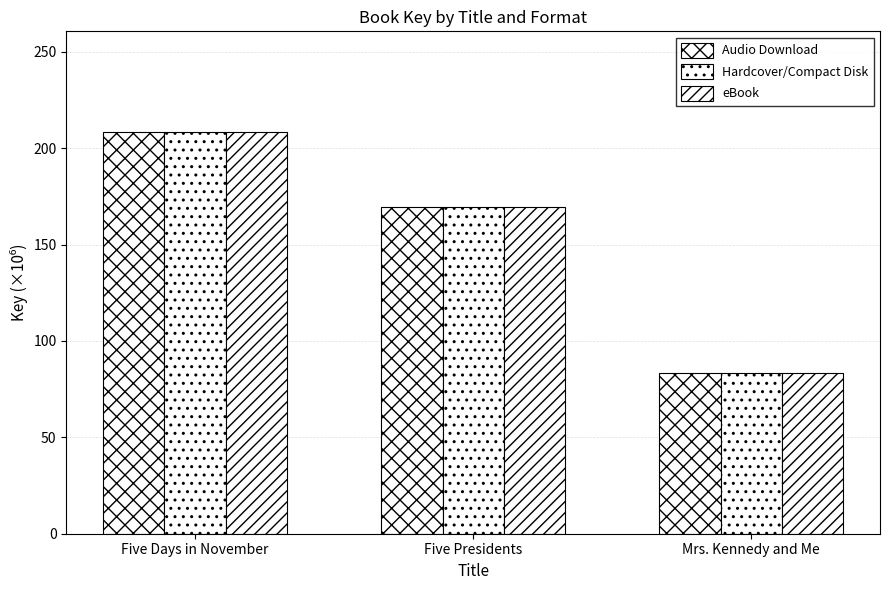

Reading left to right, transcribe all the data shown in this chart.

Audio Download: Five Days in November=208.5	Five Presidents=169.7	Mrs. Kennedy and Me=83.2
Hardcover/Compact Disk: Five Days in November=208.5	Five Presidents=169.7	Mrs. Kennedy and Me=83.2
eBook: Five Days in November=208.5	Five Presidents=169.7	Mrs. Kennedy and Me=83.2